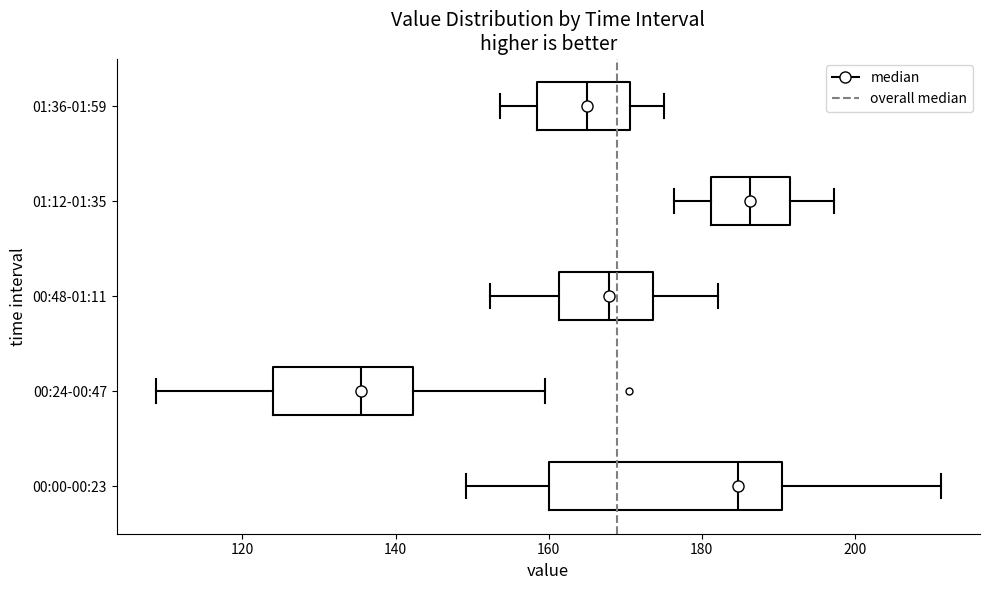

Reading bottom to top, read every box against the x-axis: the position of its median line, the range the box covers, and the ends of its whiskers. The values are not printed on the chart, so give them approximately, as read against the axis.

00:00-00:23: median 184, box 160 to 190, whiskers 150 to 212
00:24-00:47: median 136, box 124 to 142, whiskers 108 to 160
00:48-01:11: median 168, box 162 to 174, whiskers 152 to 182
01:12-01:35: median 186, box 182 to 192, whiskers 176 to 198
01:36-01:59: median 164, box 158 to 170, whiskers 154 to 176